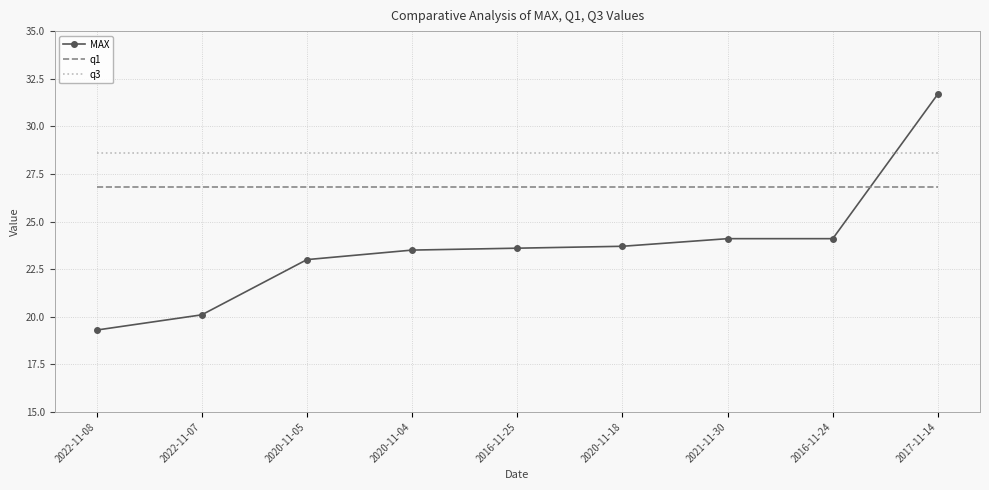

What is the total value across all series at 2016-11-25?

79.0